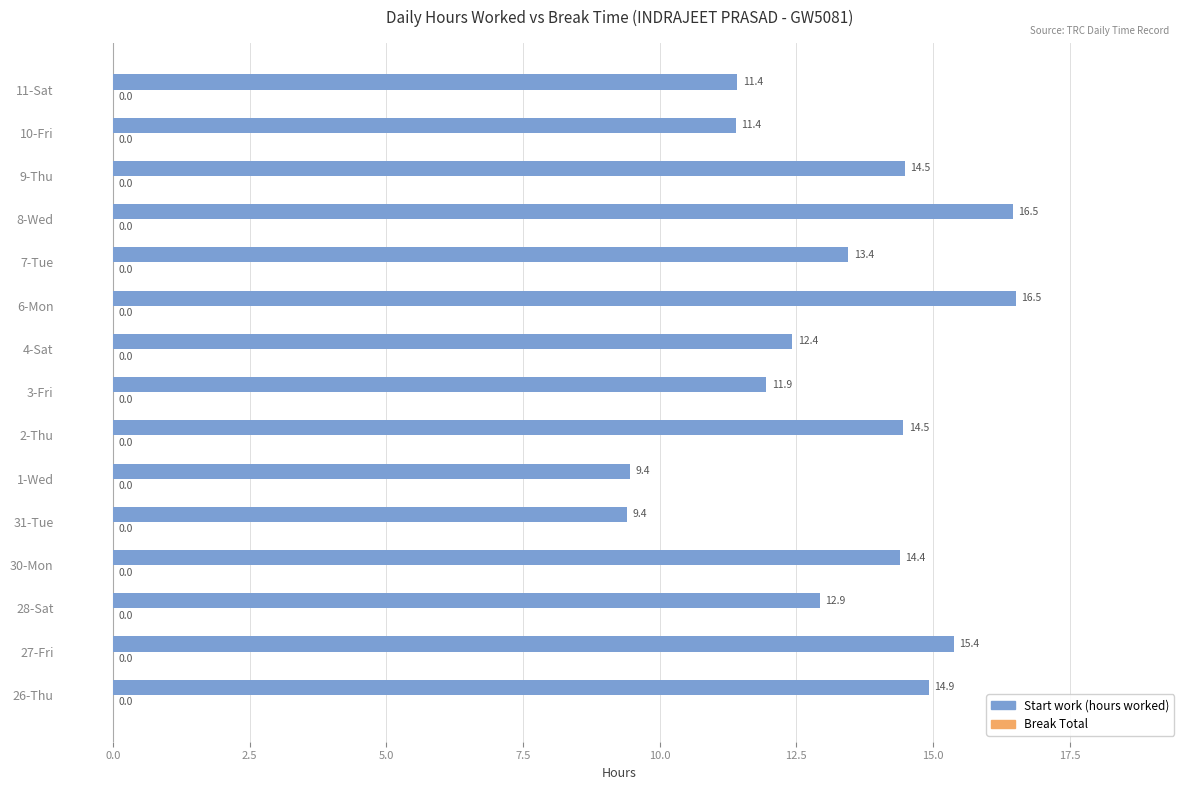

Where is the data nearest to the value 12?

3-Fri